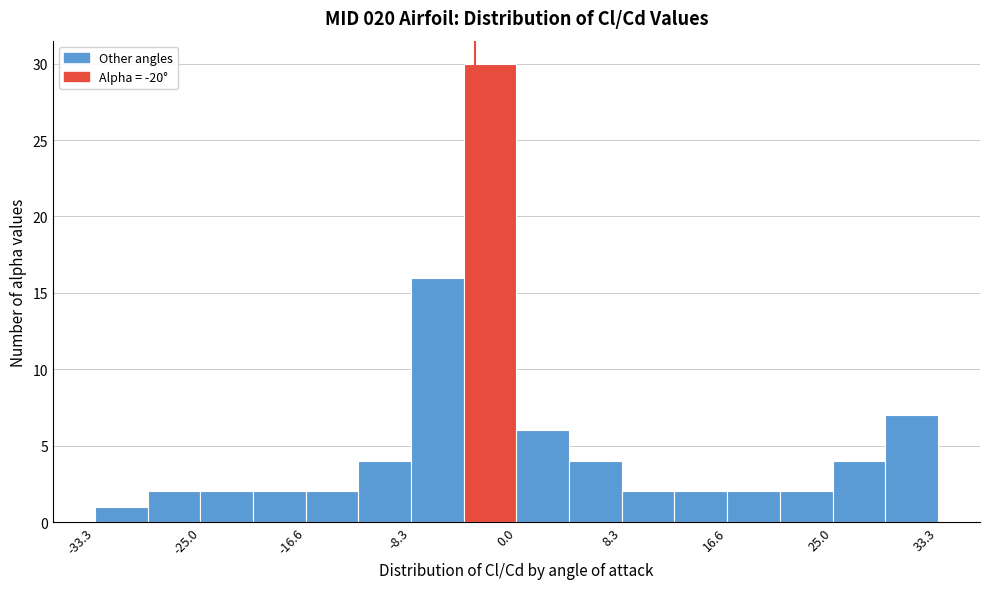

Reading left to right, list every bar in this chart as the range it spans on the x-axis followed by its height. Neither the bar edges nor the heights are printed on the chart, so give them approximately, as read against the axes.

-33 to -29: 1
-29 to -25: 2
-25 to -21: 2
-21 to -17: 2
-17 to -12: 2
-12 to -8: 4
-8 to -4: 16
-4 to 0: 30
0 to 4: 6
4 to 8: 4
8 to 12: 2
12 to 17: 2
17 to 21: 2
21 to 25: 2
25 to 29: 4
29 to 33: 7